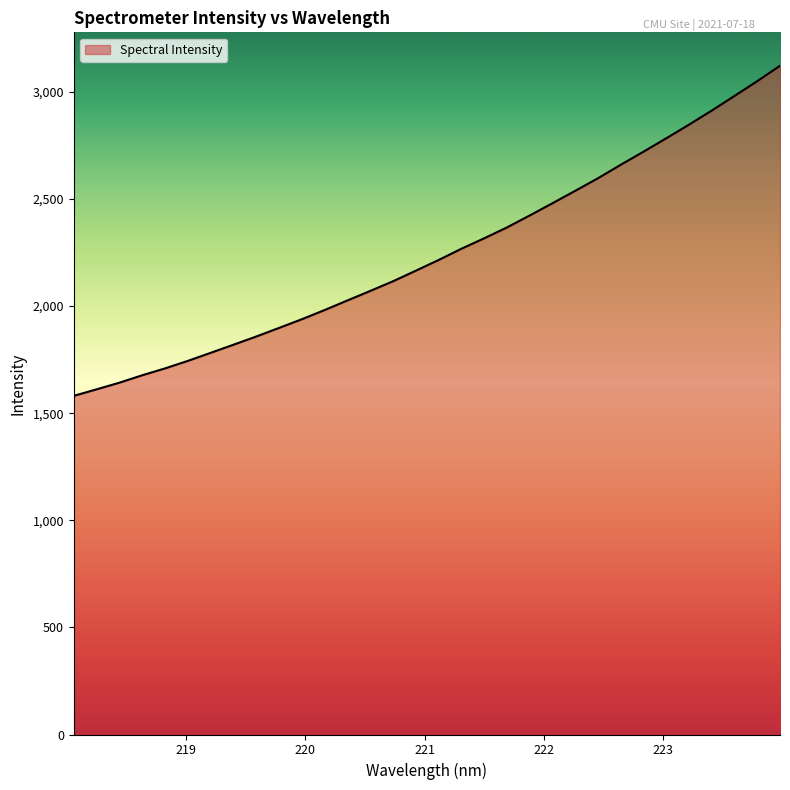

What is the difference between the maximum and minimum values?

1540.9